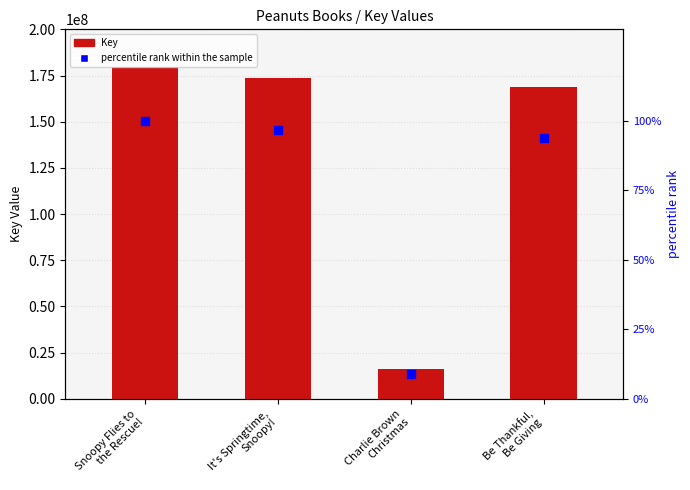

Which series has the largest Y range (max minus min)?

Key